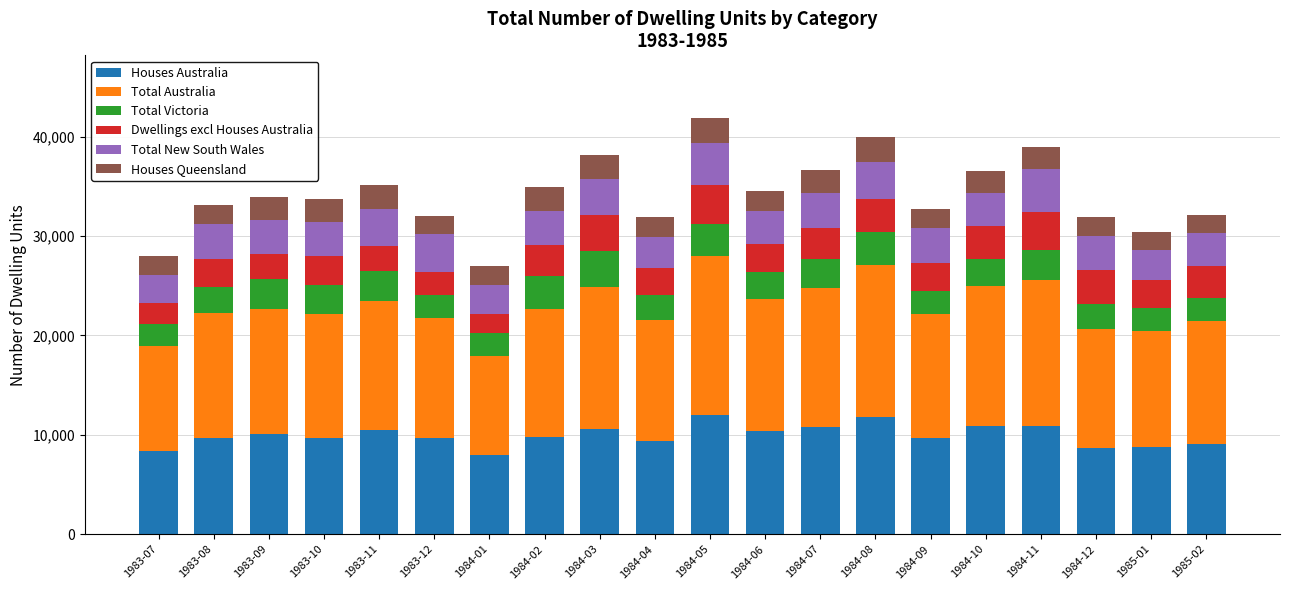

Read the Total Victoria value at 1985-02.

2309